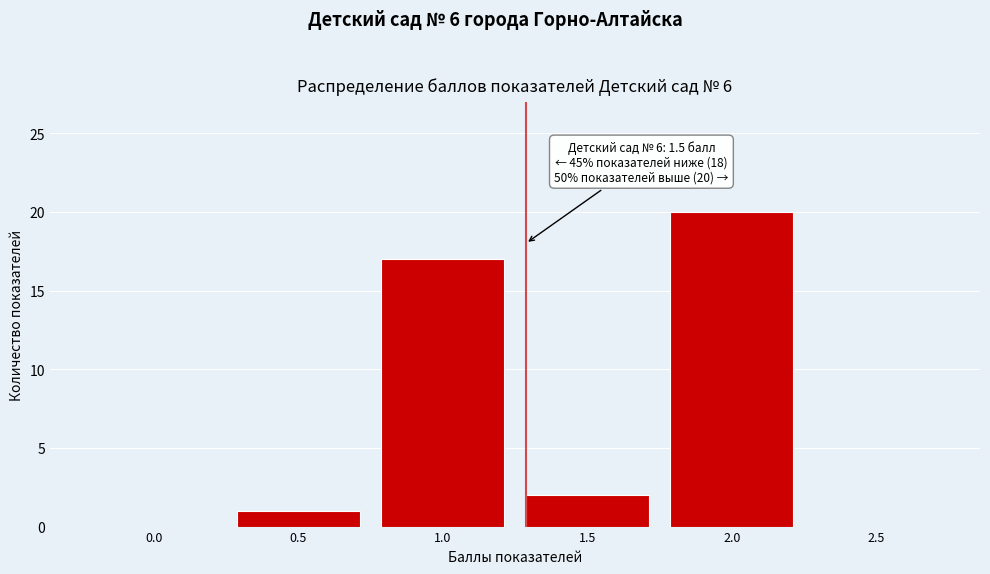

Reading left to right, what are all the values shown in this chart?

0.0=0	0.5=1	1.0=17	1.5=2	2.0=20	2.5=0